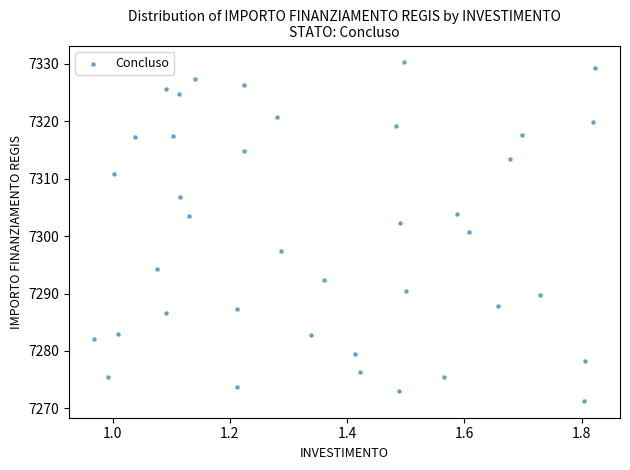

What is the range of X values (max minus min)?

0.9